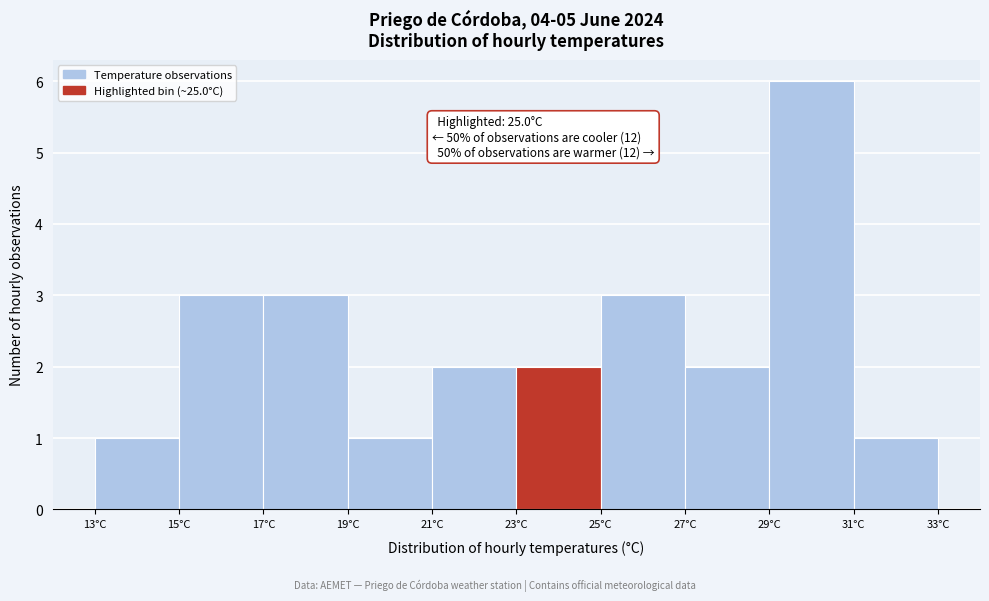

Which range on the x-axis has the tallest bar?

29 to 31